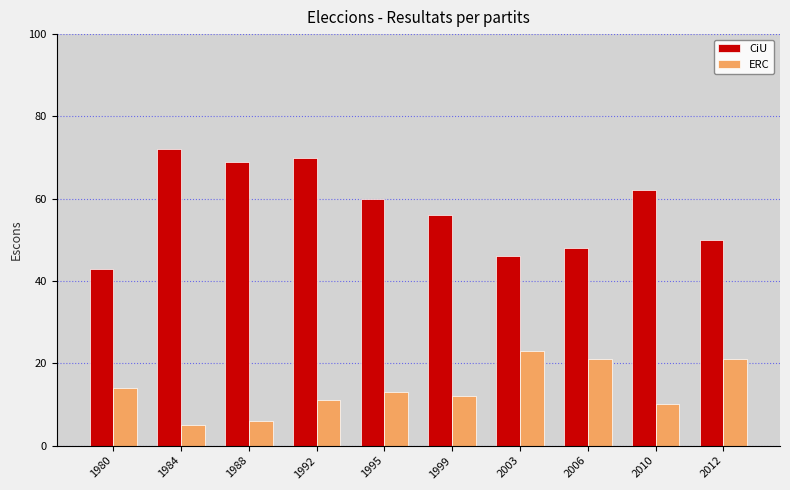

Reading right to left, what are all the values shown in this chart?

CiU: 2012=50	2010=62	2006=48	2003=46	1999=56	1995=60	1992=70	1988=69	1984=72	1980=43
ERC: 2012=21	2010=10	2006=21	2003=23	1999=12	1995=13	1992=11	1988=6	1984=5	1980=14